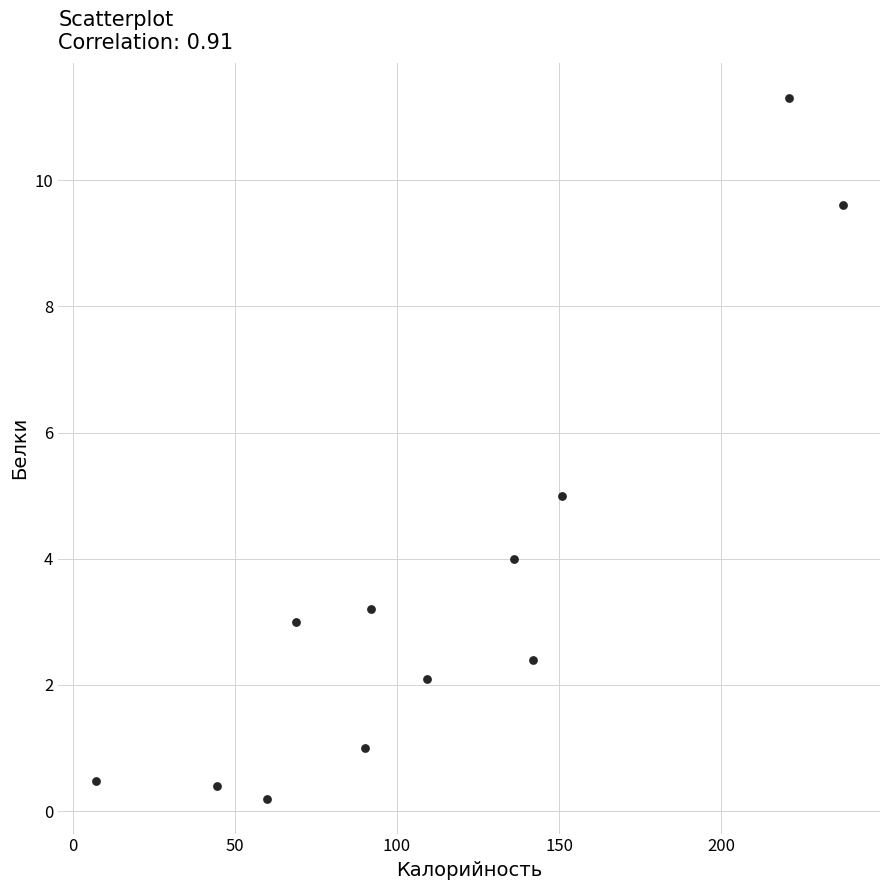

What is the range of X values (max minus min)?

230.5